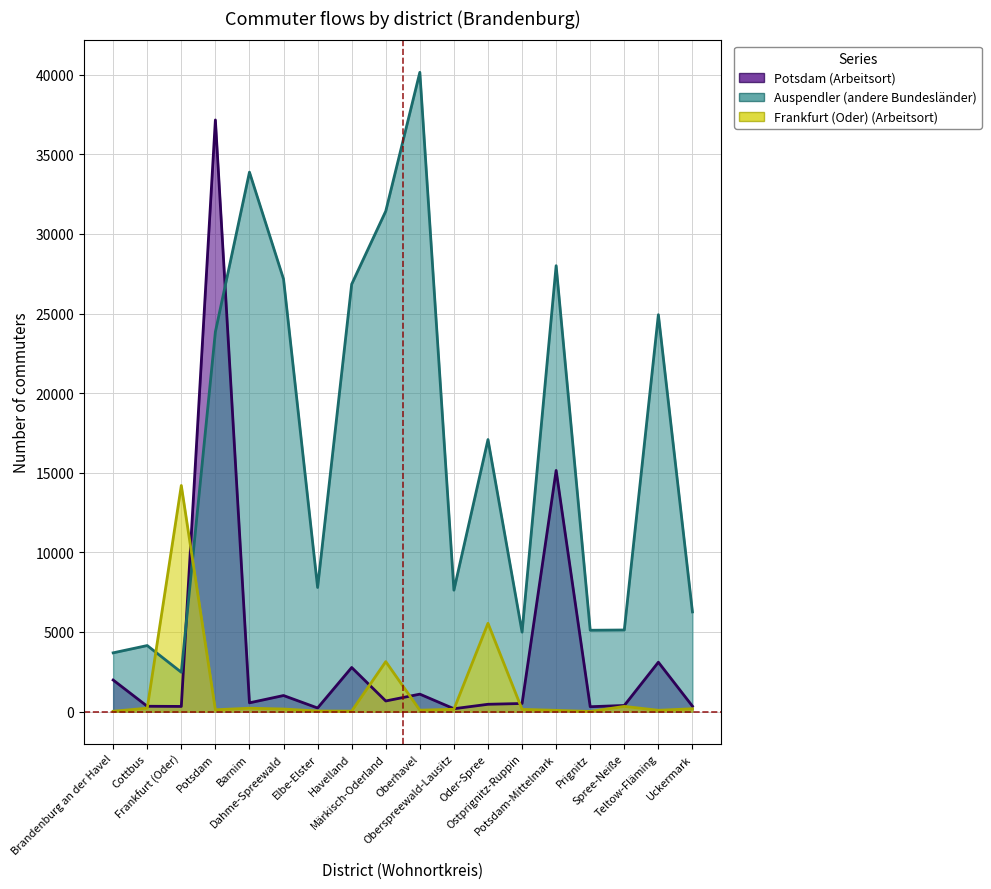

Between which two adjacent categories do Frankfurt (Oder) (Arbeitsort) and Auspendler (andere Bundesländer) first intersect?

Cottbus and Frankfurt (Oder)